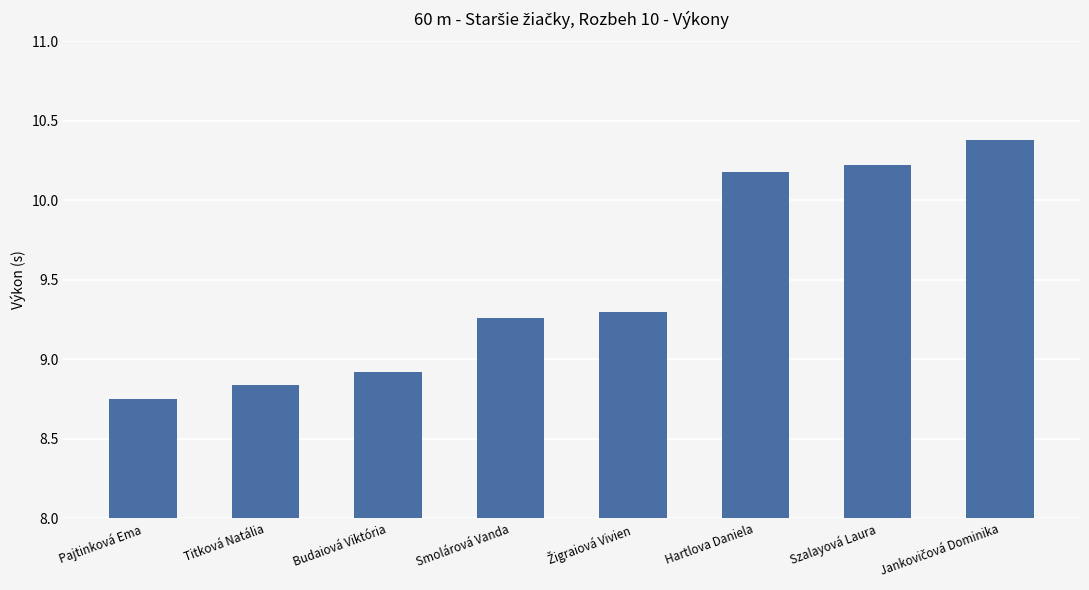

What position from the right is Titková Natália?

7